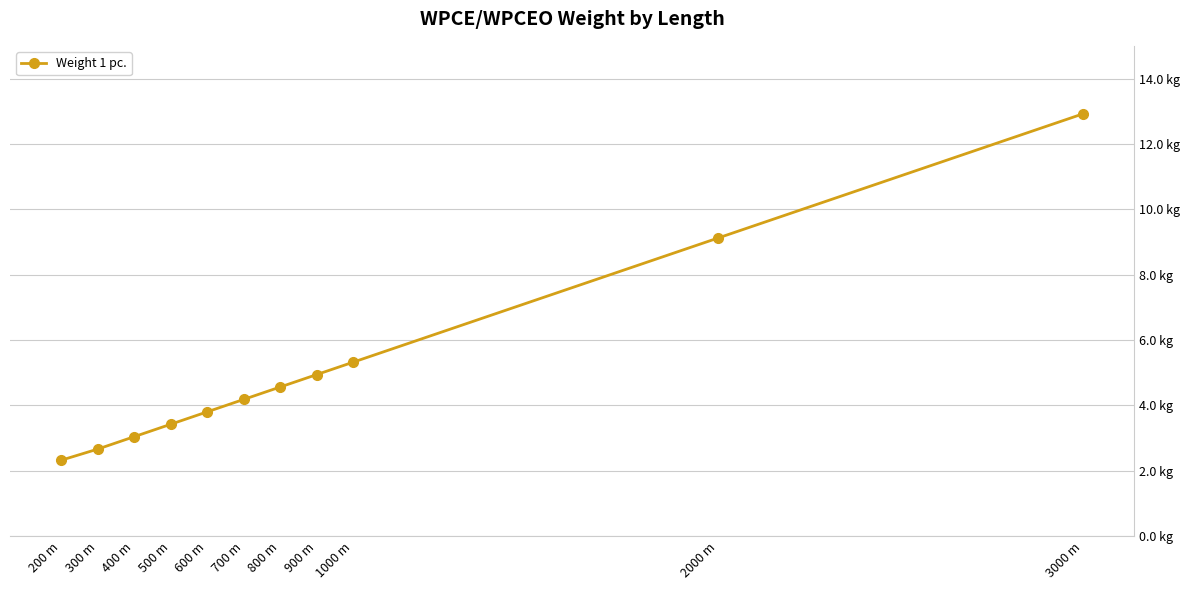

What is the label of the 11th point from the right?

200 m